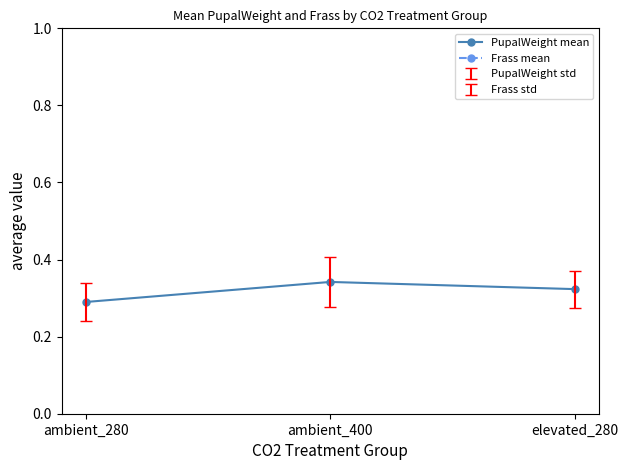

Is the value of Frass mean at ambient_280 greater than the value of PupalWeight mean at ambient_280?

Yes